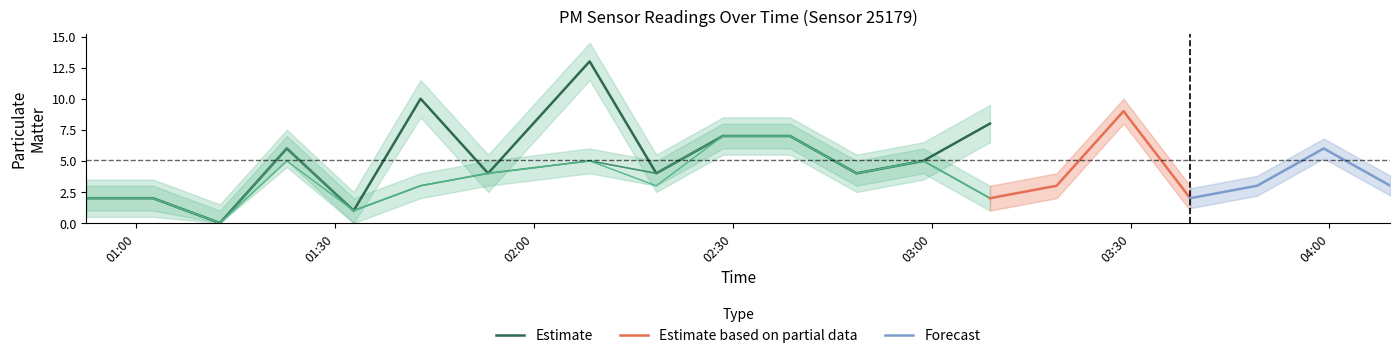

Count the number of data series in this chart.

3